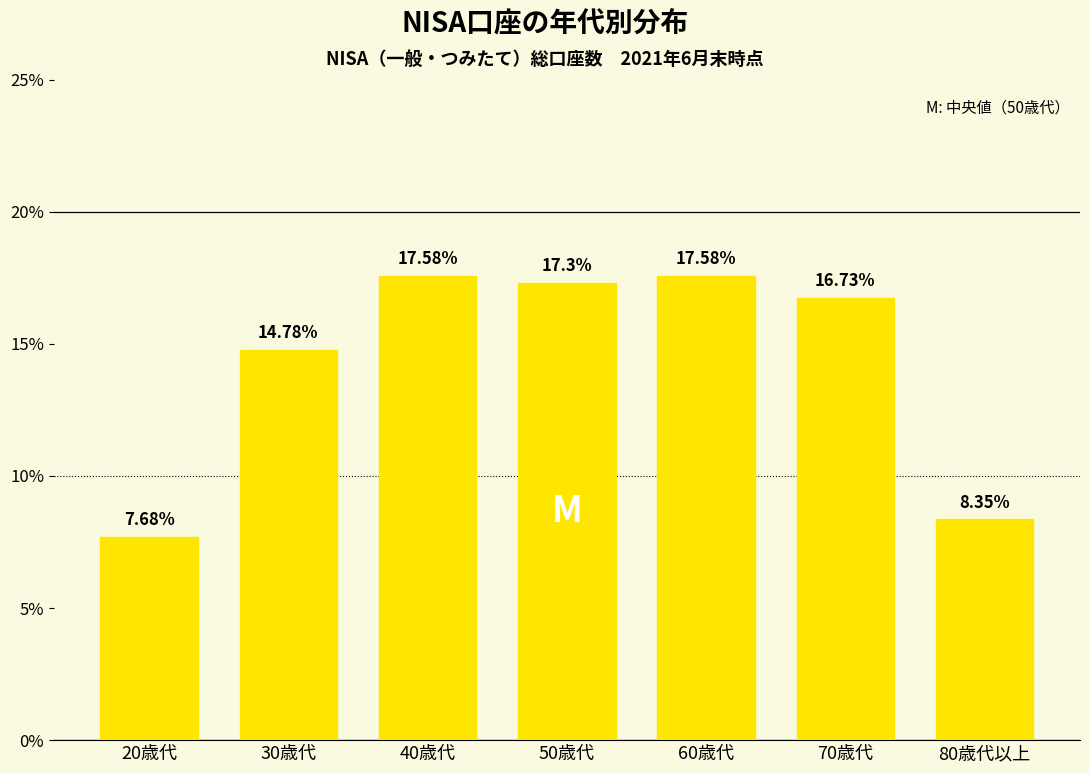

What is the sum of the values at 80歳代以上 and 70歳代?

25.1